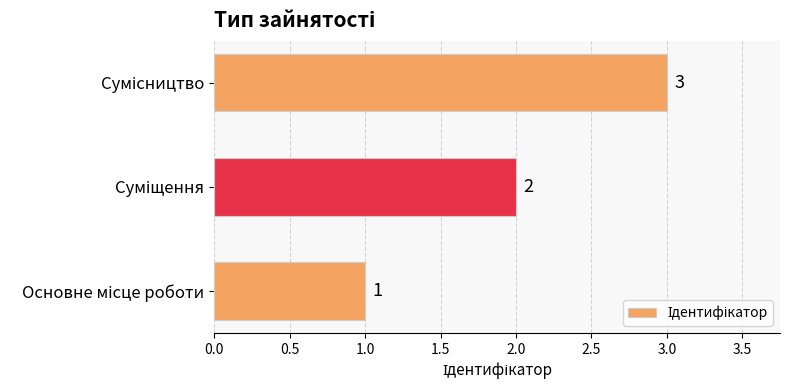

What is the sum of all values?

6